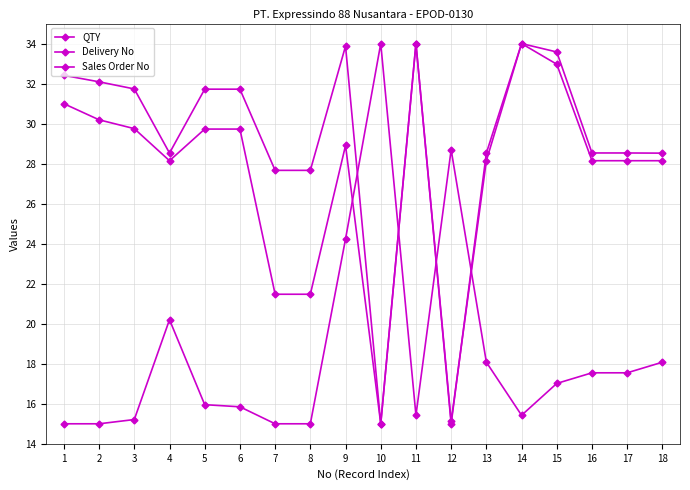

Reading left to right, what are all the values shown in this chart?

QTY: 15.0	15.0	15.2	20.2	16.0	15.8	15.0	15.0	24.2	34.0	15.4	28.7	18.1	15.4	17.0	17.5	17.5	18.1
Delivery No: 32.4	32.1	31.7	28.5	31.7	31.7	27.7	27.7	33.9	15.0	34.0	15.0	28.5	34.0	33.6	28.5	28.5	28.5
Sales Order No: 31.0	30.2	29.7	28.1	29.7	29.7	21.5	21.5	28.9	15.0	34.0	15.1	28.1	34.0	33.0	28.1	28.1	28.1